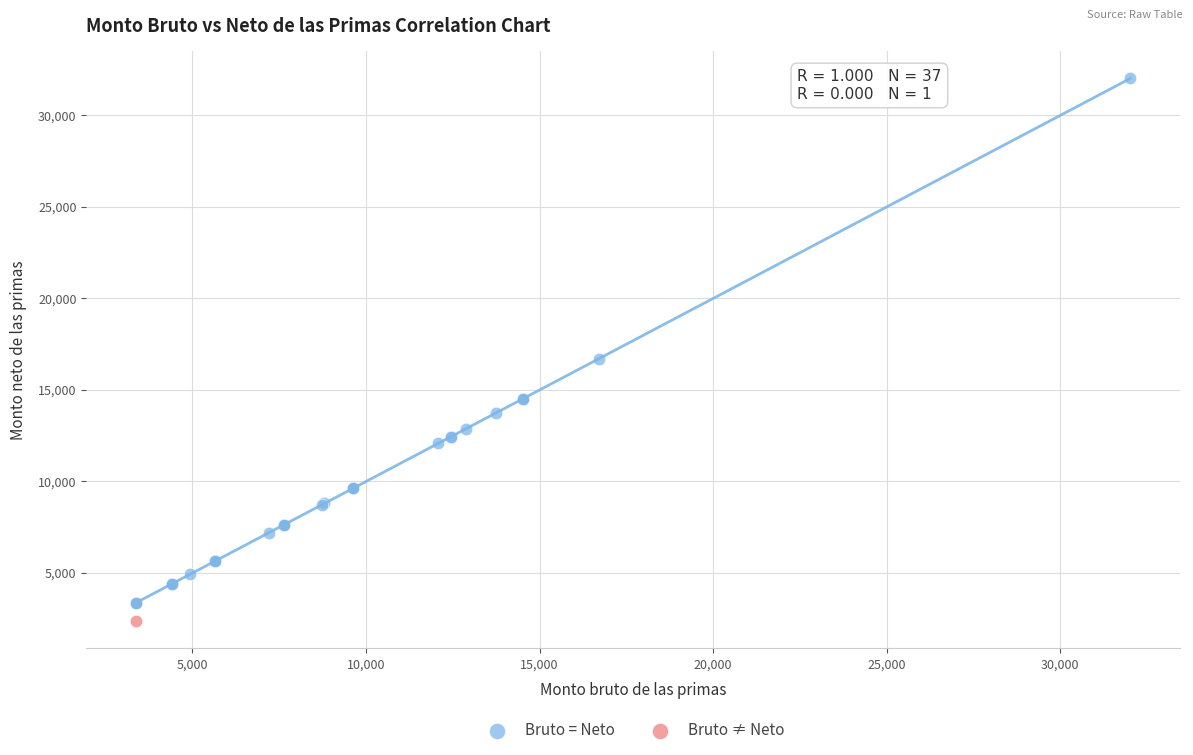

What are all the series names shown in the legend?

Bruto = Neto, Bruto ≠ Neto